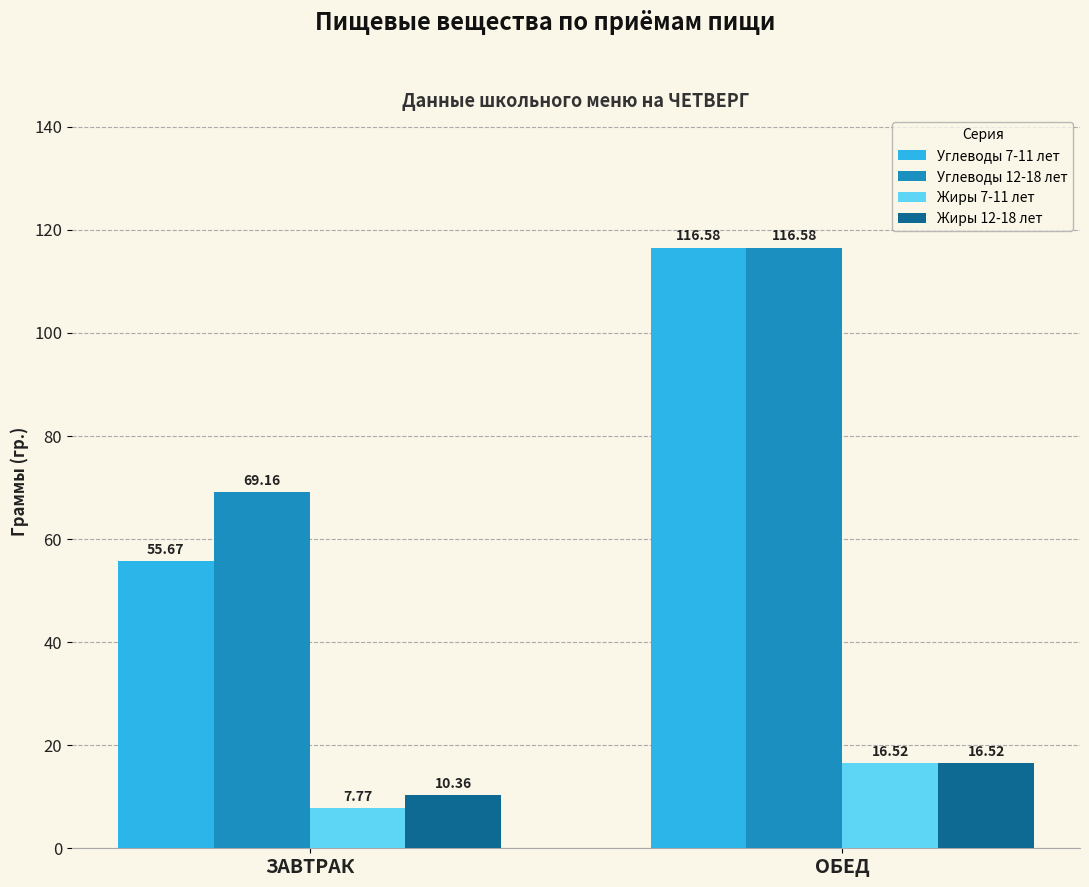

Read the Углеводы 12-18 лет value at ОБЕД.

116.6